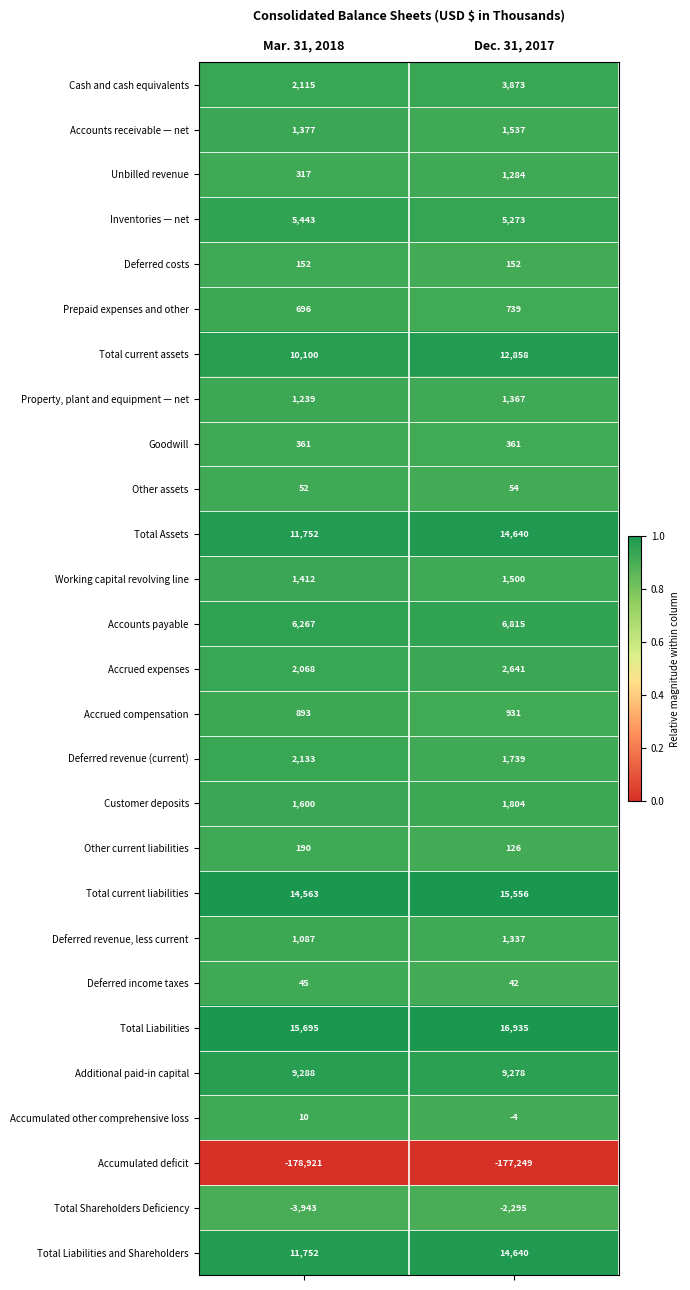

Is it true that Customer deposits equals 1600 at Mar. 31, 2018?

True